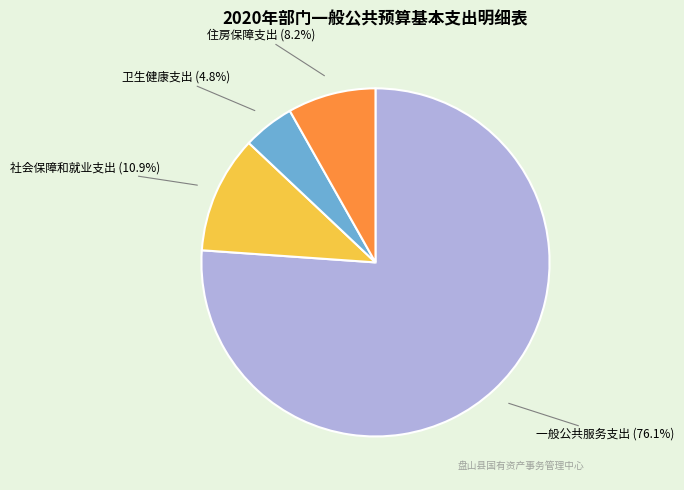

Is there a majority slice in this chart?

Yes